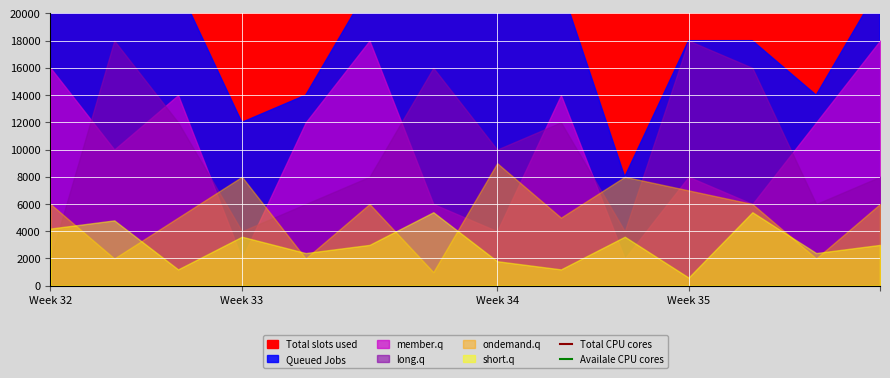

Reading left to right, what are all the values shown in this chart?

Total CPU cores: 52800	49600	52800	41600	36800	46400	51200	52800	52800	40000	54400	57600	36800	46400
Availale CPU cores: 4800000	2400000	21600000	9600000	16800000	7200000	9600000	14400000	21600000	12000000	19200000	9600000	16800000	7200000